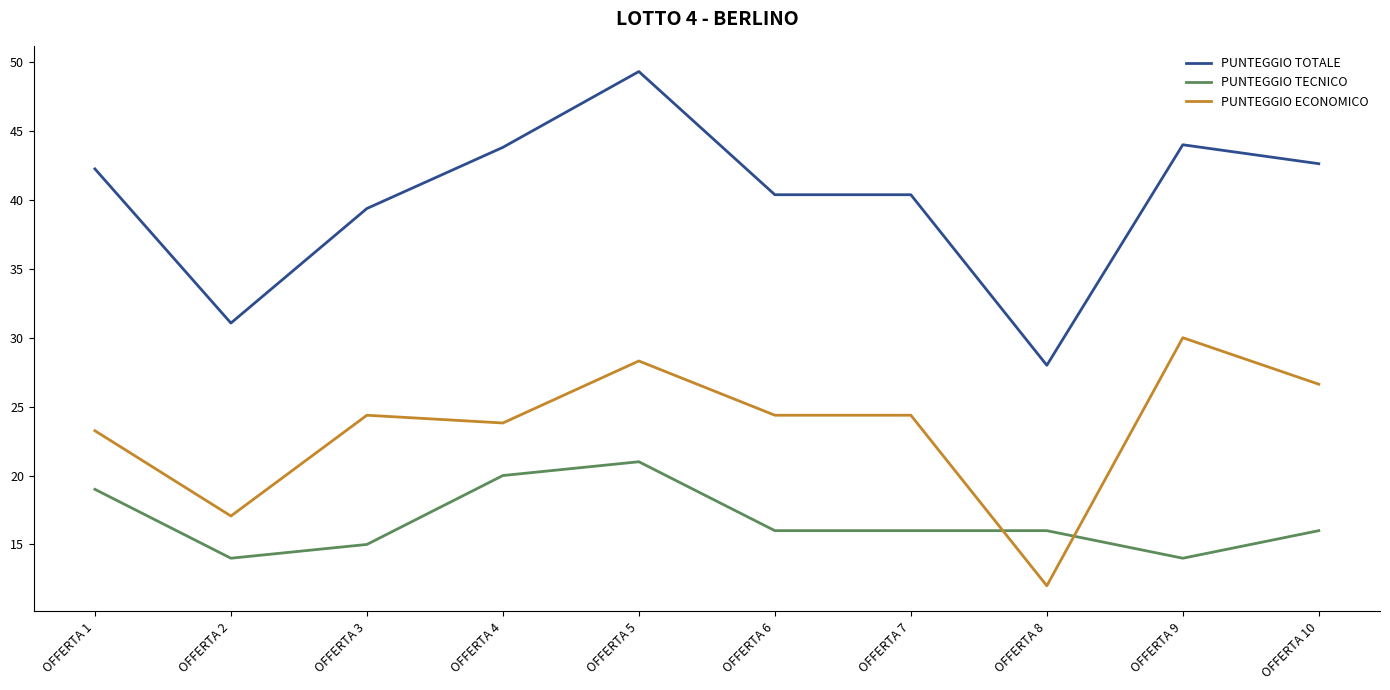

True or false: PUNTEGGIO ECONOMICO has a value of 24.4 at OFFERTA 6.

True